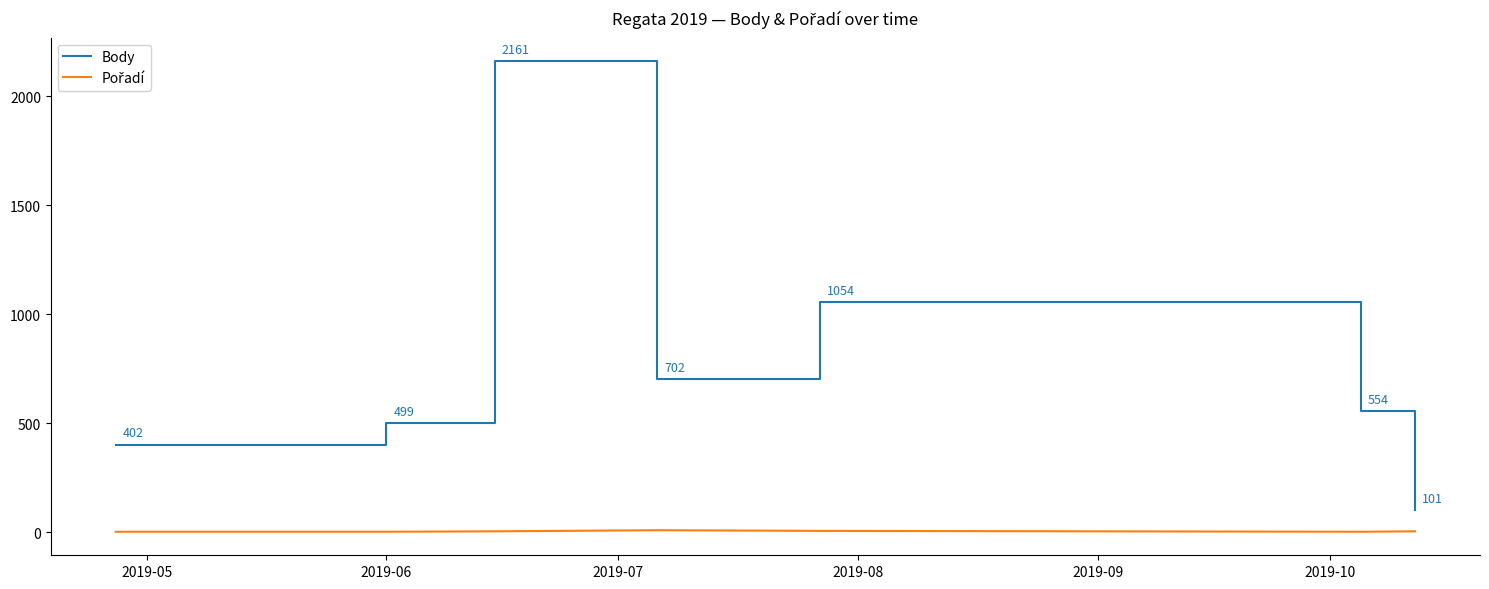

Which series has the largest total across all categories?

Body